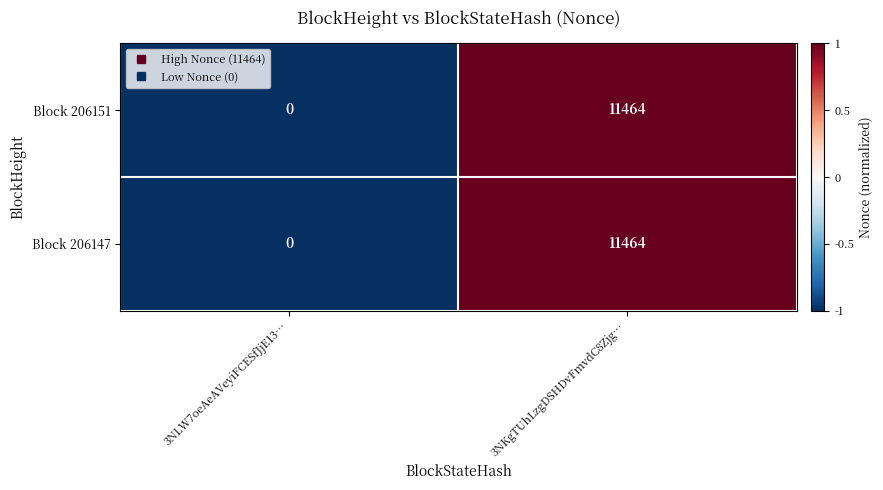

Is the value of Block 206147 at 3NLW7oeAeAVeyiFCESfJjE13… greater than the value of Block 206151 at 3NKgTUhLzgDSHDvFmvdC8Zjg…?

No